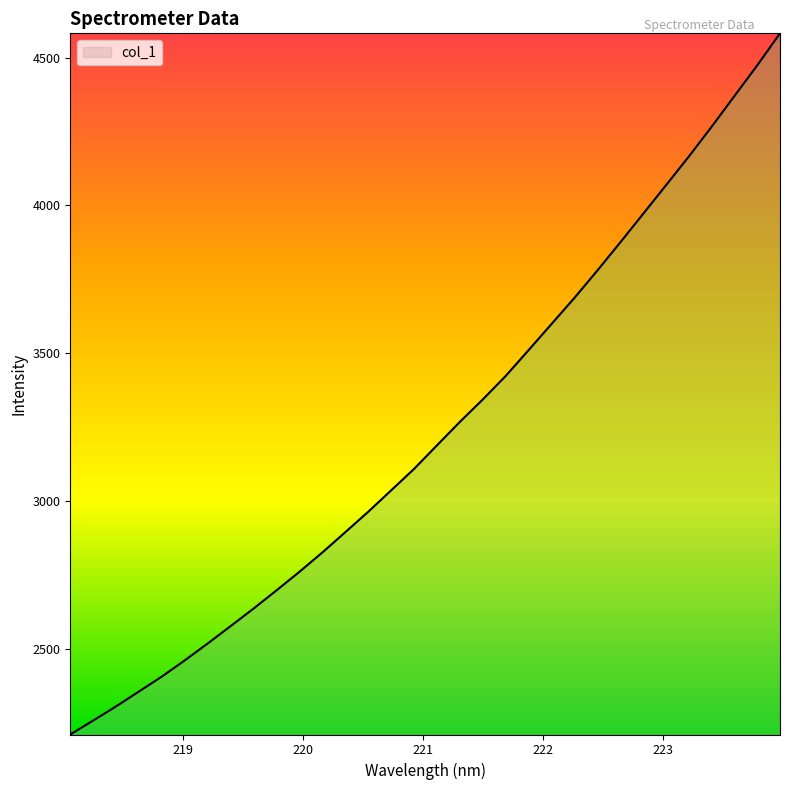

What is the maximum value shown in the chart?

4582.0